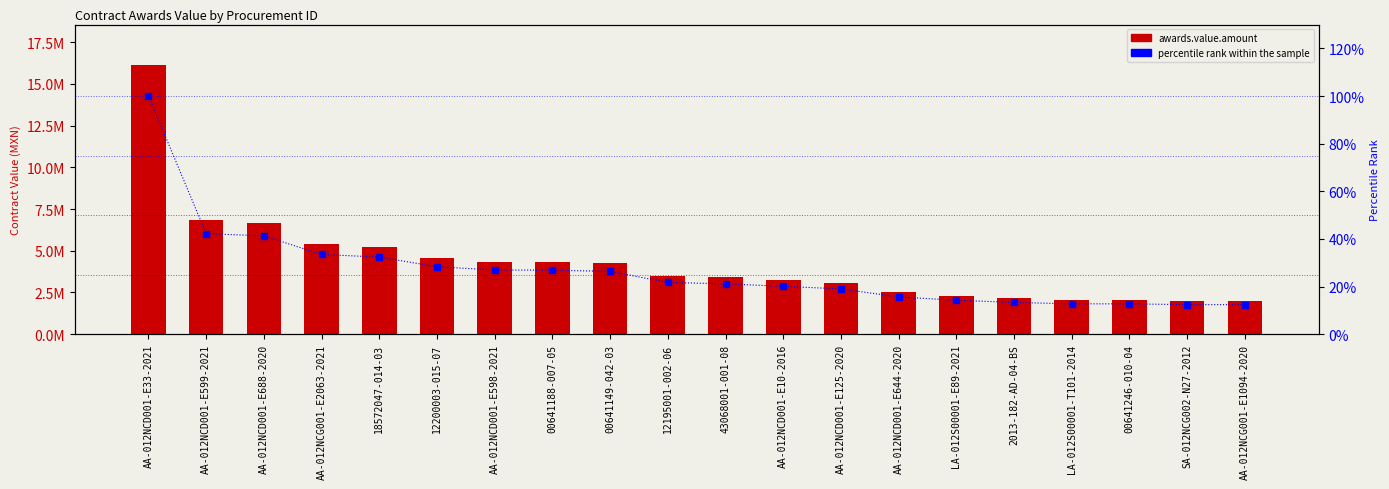

Between AA-012NCD001-E33-2021 and AA-012NCD001-E598-2021, which series saw the biggest shift?

awards.value.amount